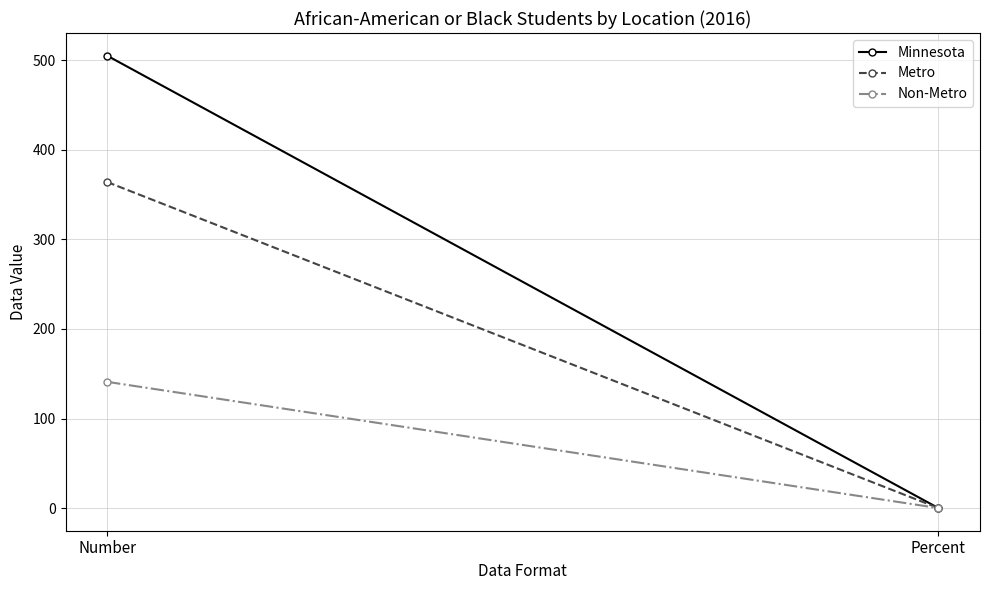

Rank the series at Percent from highest to lowest value.

Non-Metro, Minnesota, Metro